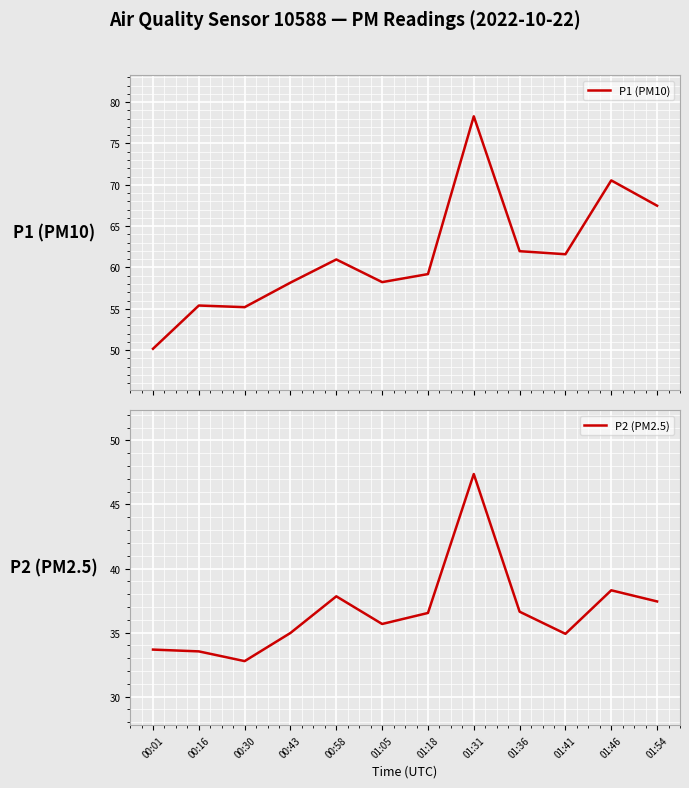

What is the difference between the P2 (PM2.5) values at 01:36 and 01:41?

1.7